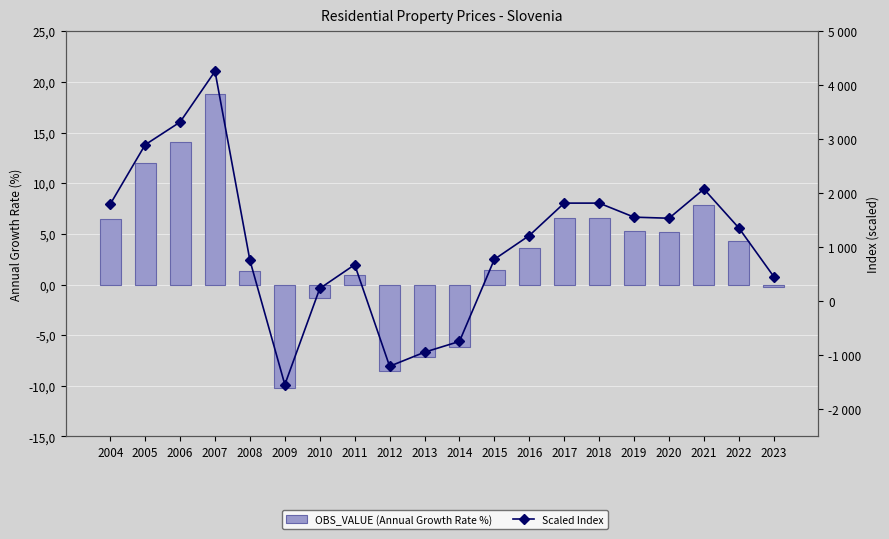

Are the bars grouped side by side (vs. stacked)?

Yes